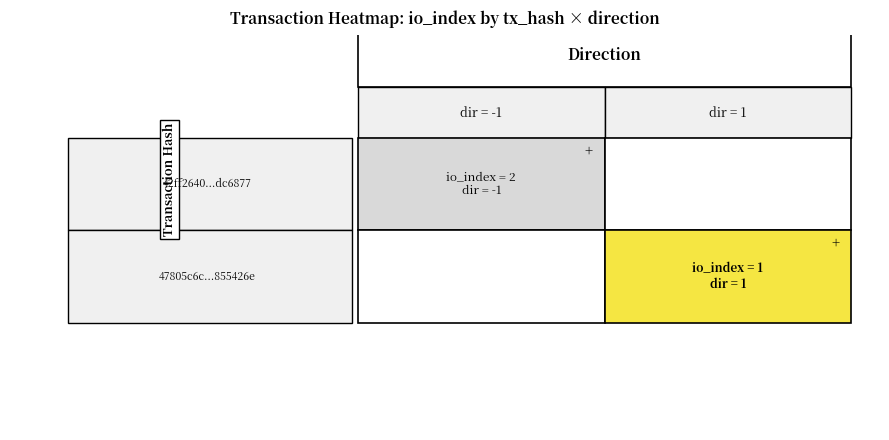

Reading left to right, what are all the values shown in this chart?

42ff2640f49a43688c3c306ac446e7580dc6877: -1	2
47805c6cef50af6c37c564cd95ba2524285426e: 1	1